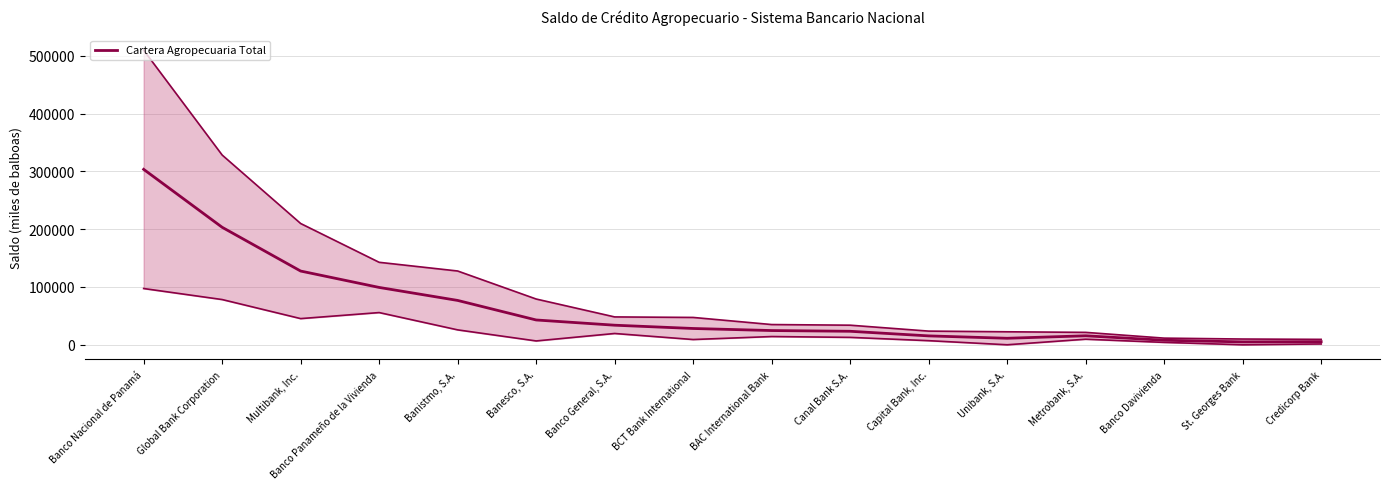

True or false: the data shows 5386.8 at Credicorp Bank.

True